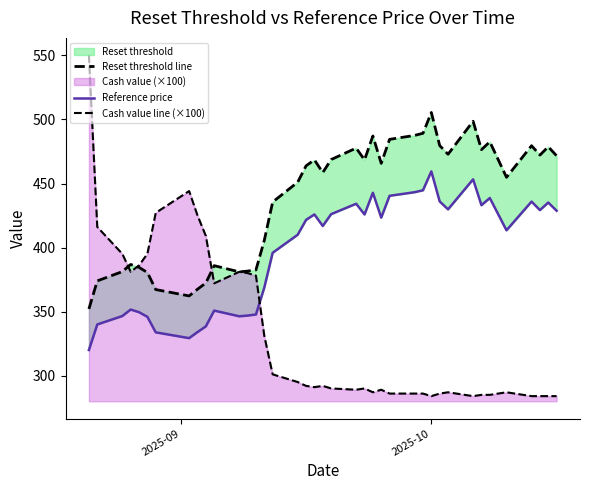

What is the sum of all Reset threshold line values?

17043.9